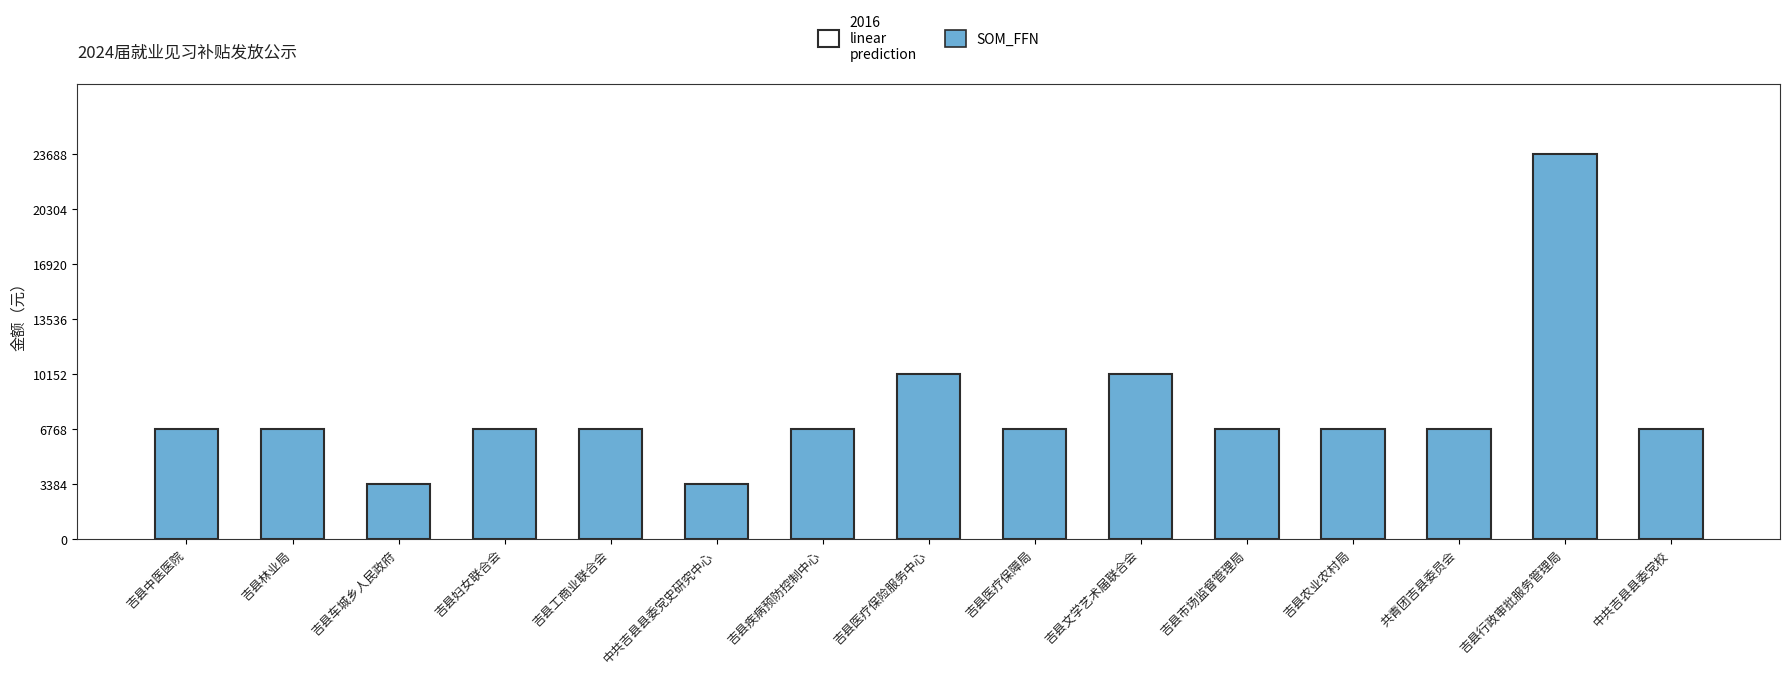

What is the maximum value shown in the chart?

23688